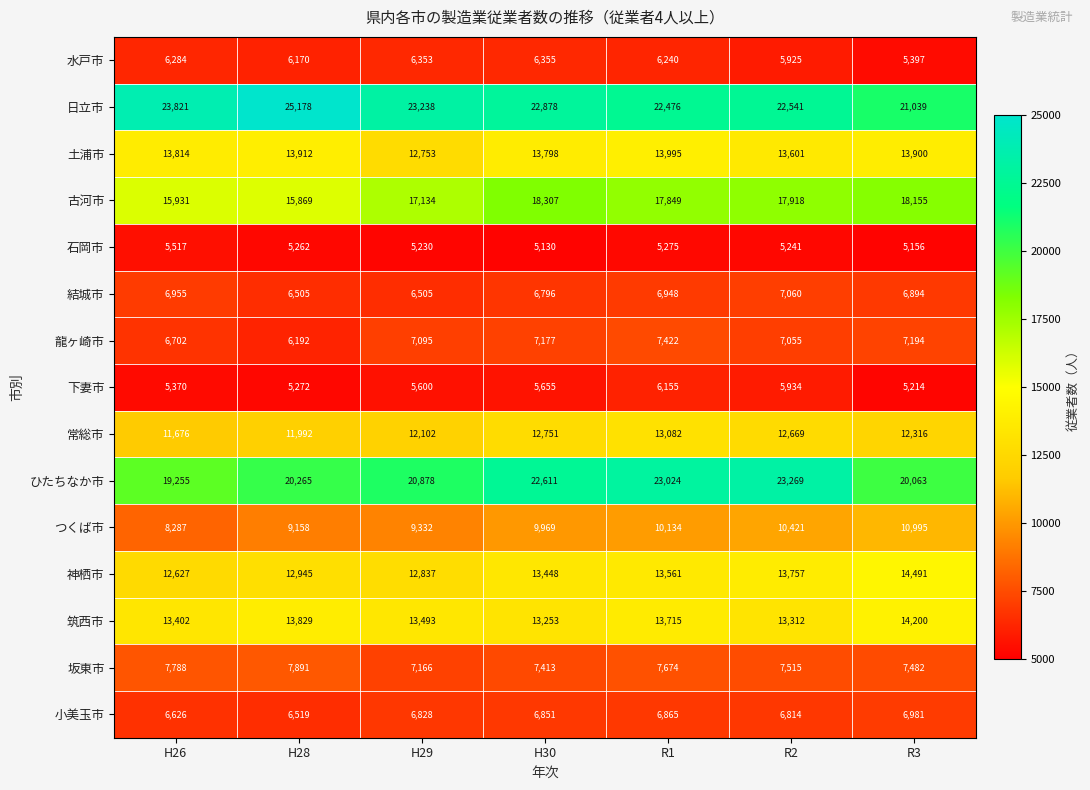

Between H28 and R3, which series saw the biggest shift?

日立市